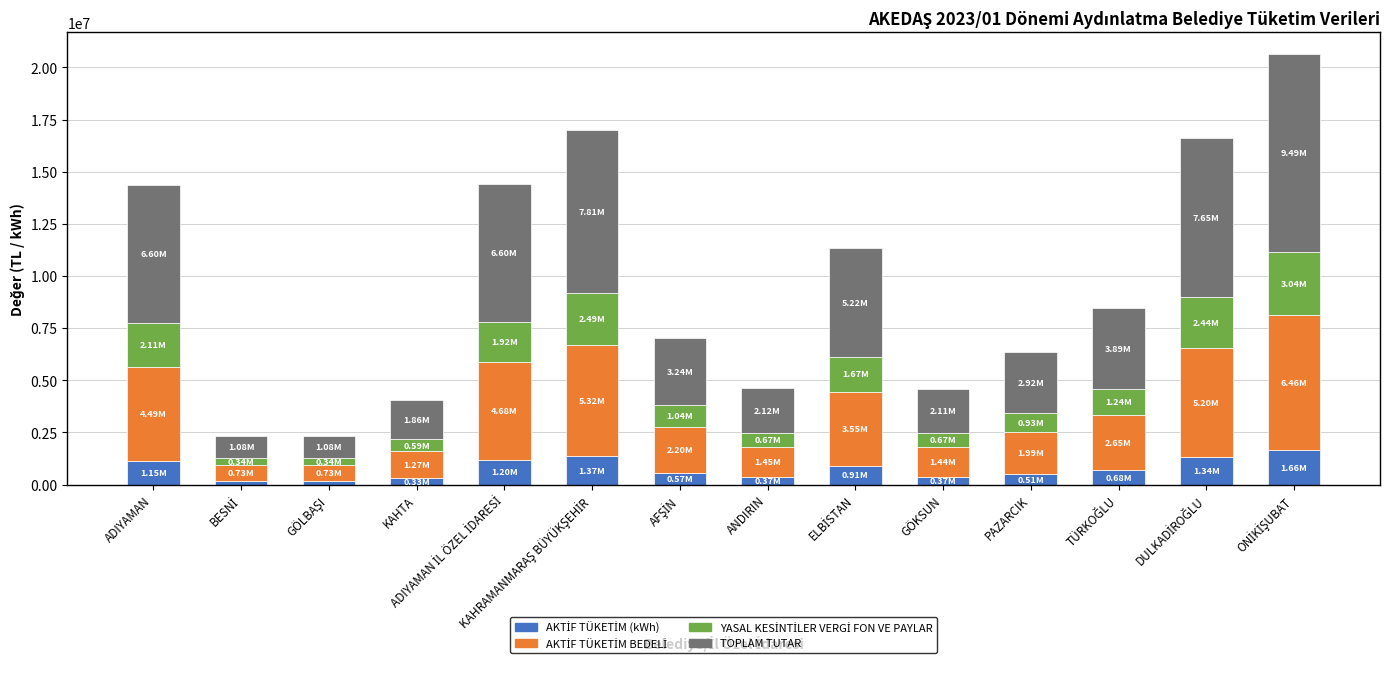

What is the total value across all series at PAZARCIK?

6349588.5